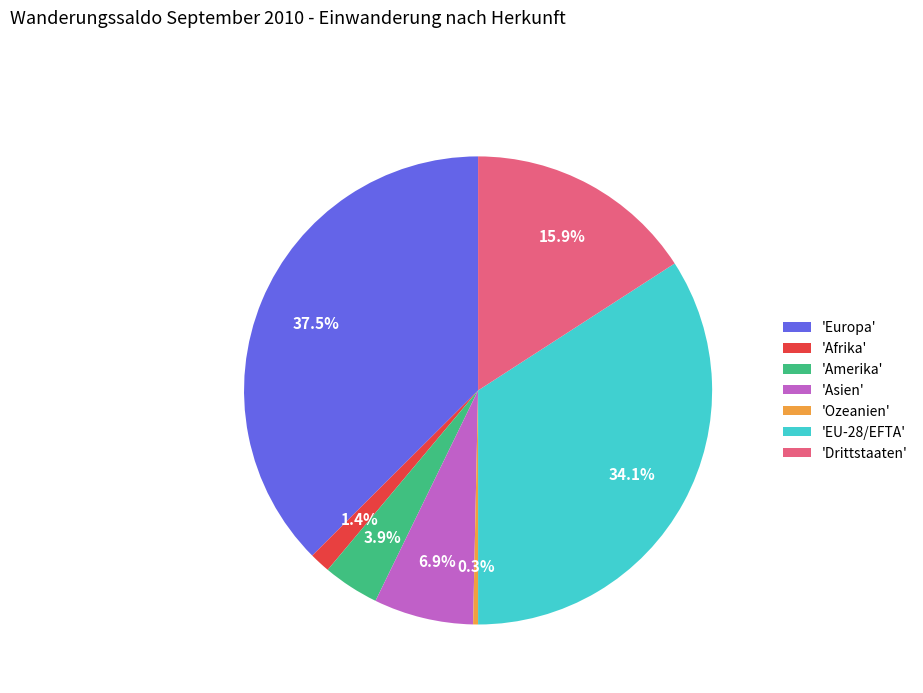

Does any single category account for the majority?

No